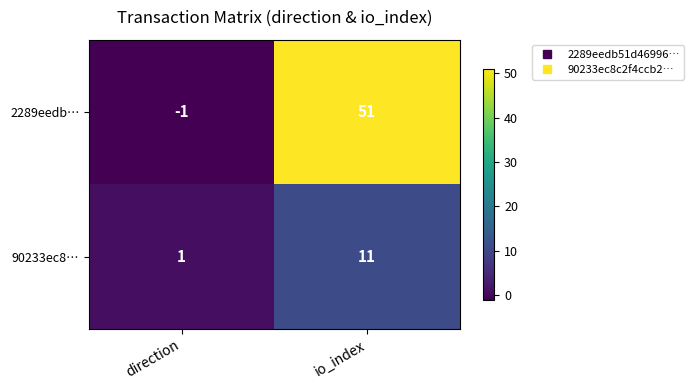

What is the sum of all 90233ec8… values?

12